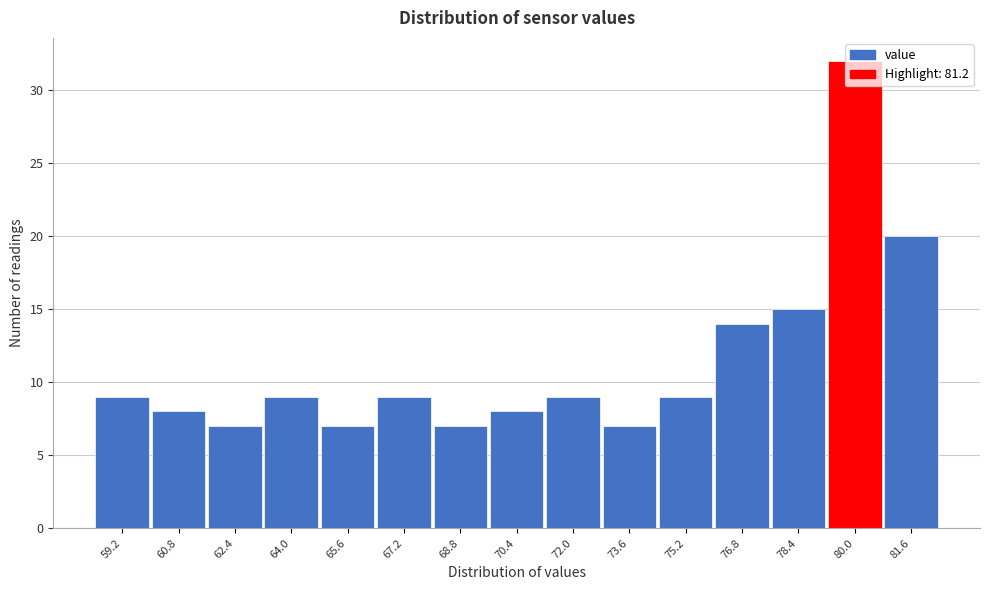

Which has a higher value, 62.4 or 60.8?

60.8